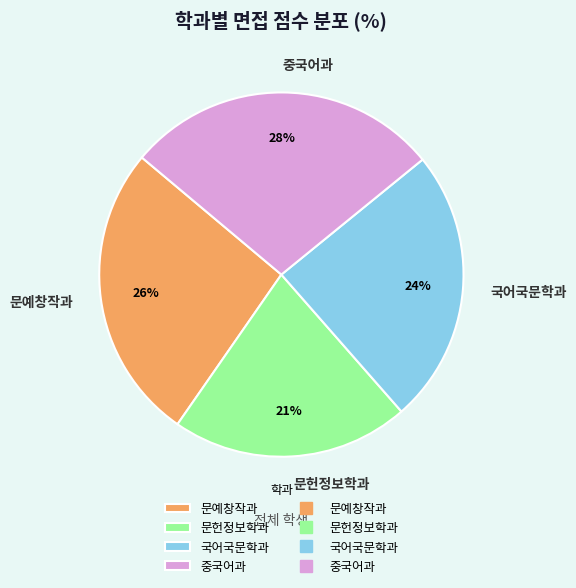

What percentage is the 문예창작과 slice, to the nearest percent?

26%